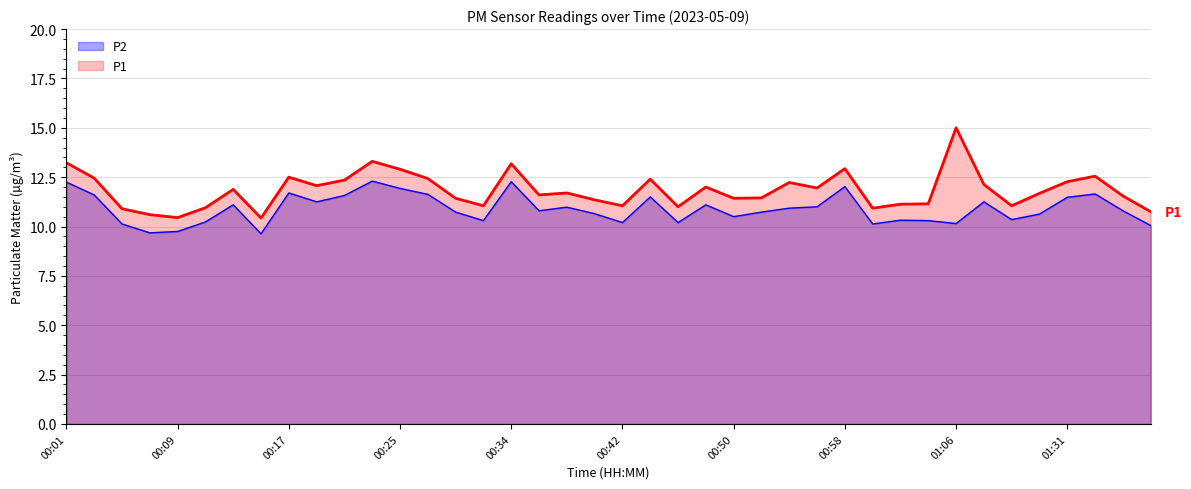

Which series has the largest range (max minus min)?

P1